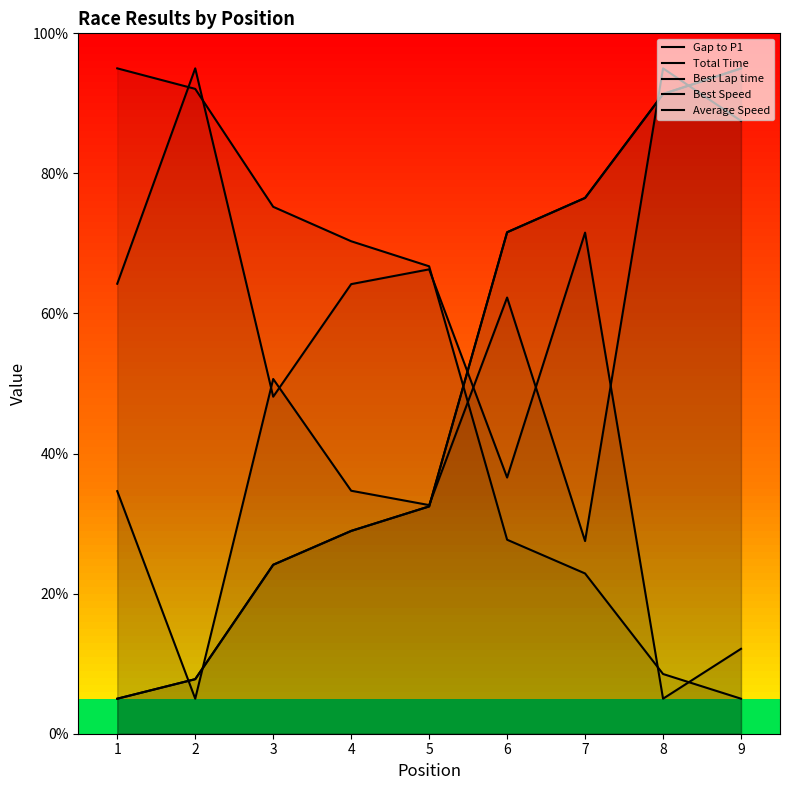

Reading left to right, what are all the values shown in this chart?

Gap to P1: 5.0	7.8	24.1	29.0	32.5	71.6	76.5	91.3	95.0
Total Time: 5.0	7.8	24.1	29.0	32.5	71.6	76.5	91.3	95.0
Best Lap time: 34.6	5.0	50.6	34.7	32.6	62.3	27.5	95.0	87.5
Best Speed: 64.2	95.0	48.1	64.2	66.3	36.6	71.5	5.0	12.1
Average Speed: 95.0	92.1	75.2	70.3	66.7	27.7	22.9	8.5	5.0